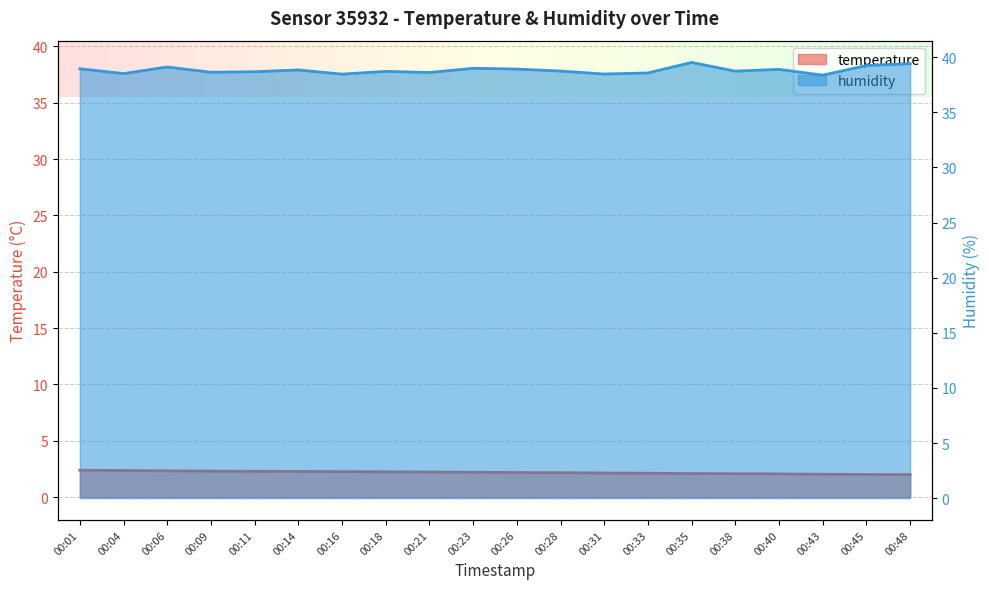

Where is temperature nearest to the value 2?

00:48